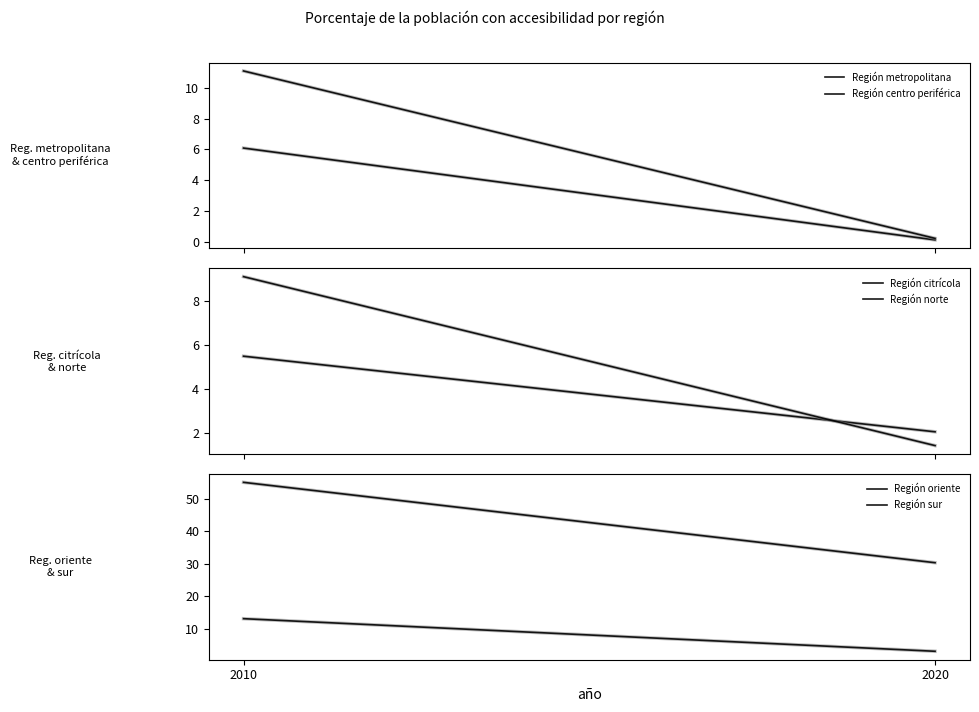

Is it true that Región oriente equals 3.2 at 2020?

True